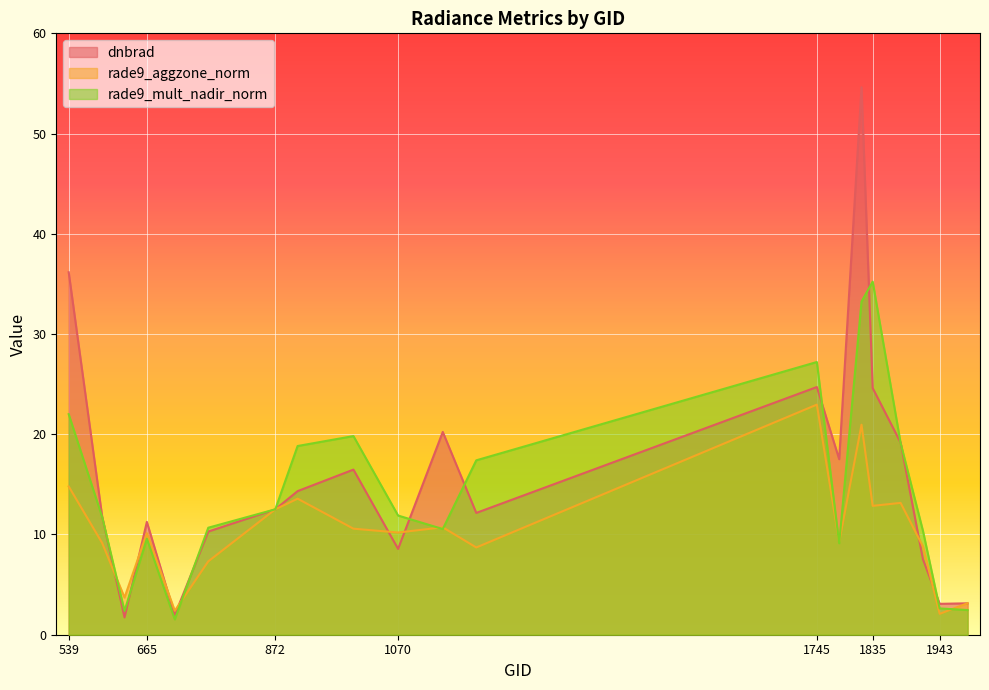

True or false: rade9_aggzone_norm has a value of 10.6 at 998.

True